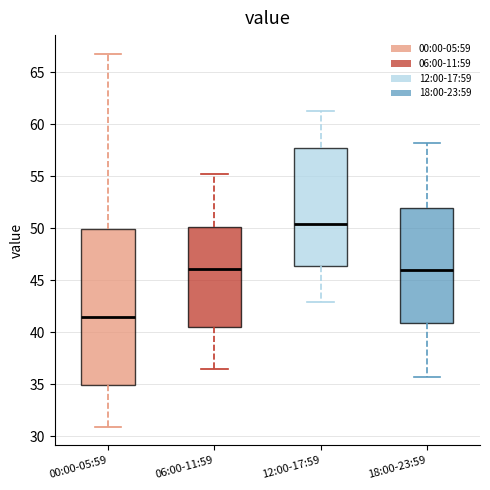

Reading left to right, read every box against the y-axis: the position of its median line, the range the box covers, and the ends of its whiskers. The values are not printed on the chart, so give them approximately, as read against the axis.

00:00-05:59: median 41.5, box 35.0 to 50.0, whiskers 31.0 to 67.0
06:00-11:59: median 46.0, box 40.5 to 50.0, whiskers 36.5 to 55.0
12:00-17:59: median 50.5, box 46.5 to 57.5, whiskers 43.0 to 61.5
18:00-23:59: median 46.0, box 41.0 to 52.0, whiskers 35.5 to 58.0